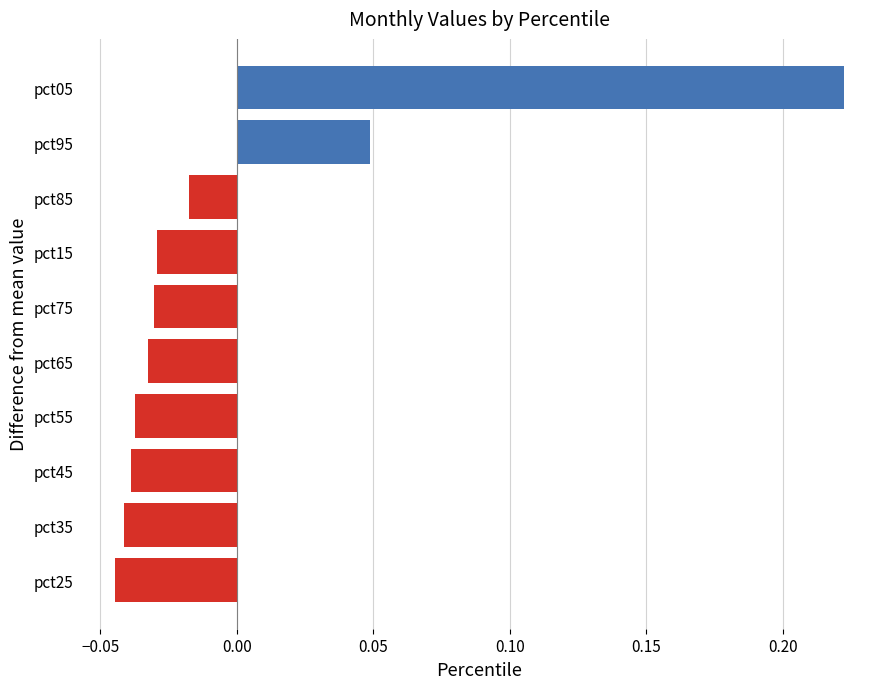

What is the difference between the maximum and minimum values?

0.3